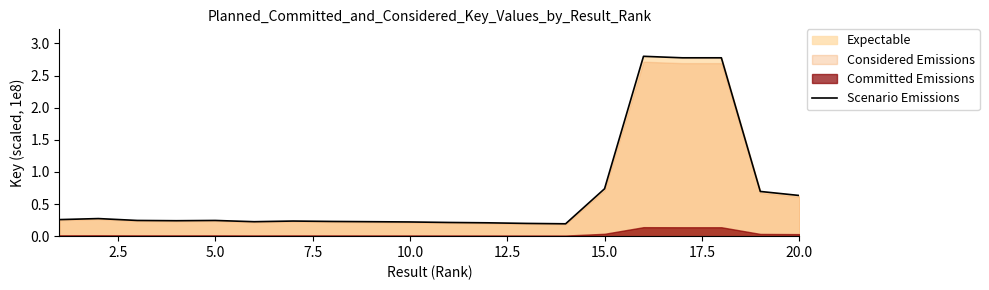

The value of Scenario Emissions at 15.0 is 0.2. True or false?

False